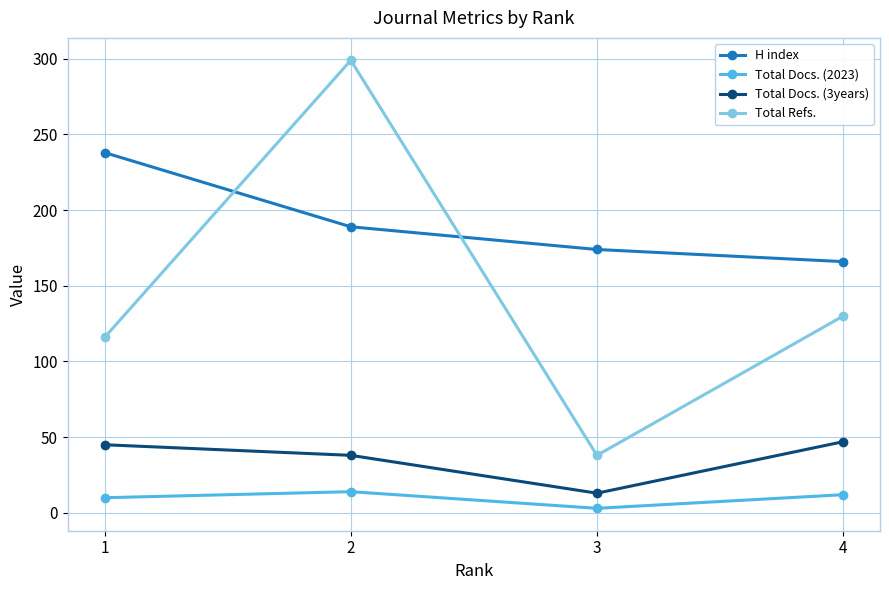

Which category has the highest value in the Total Refs. series?

2